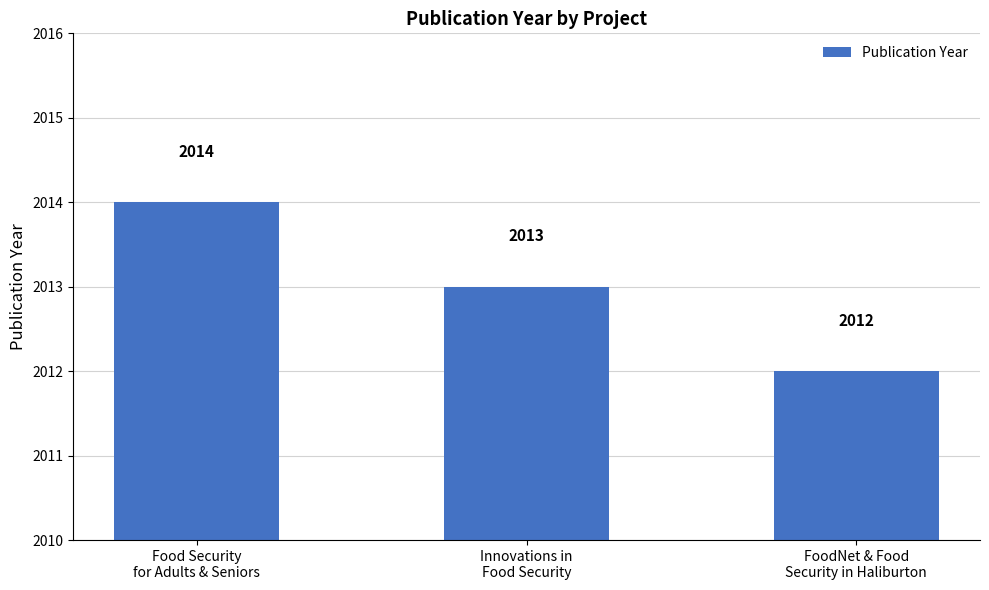

Does the chart contain stacked bars?

No